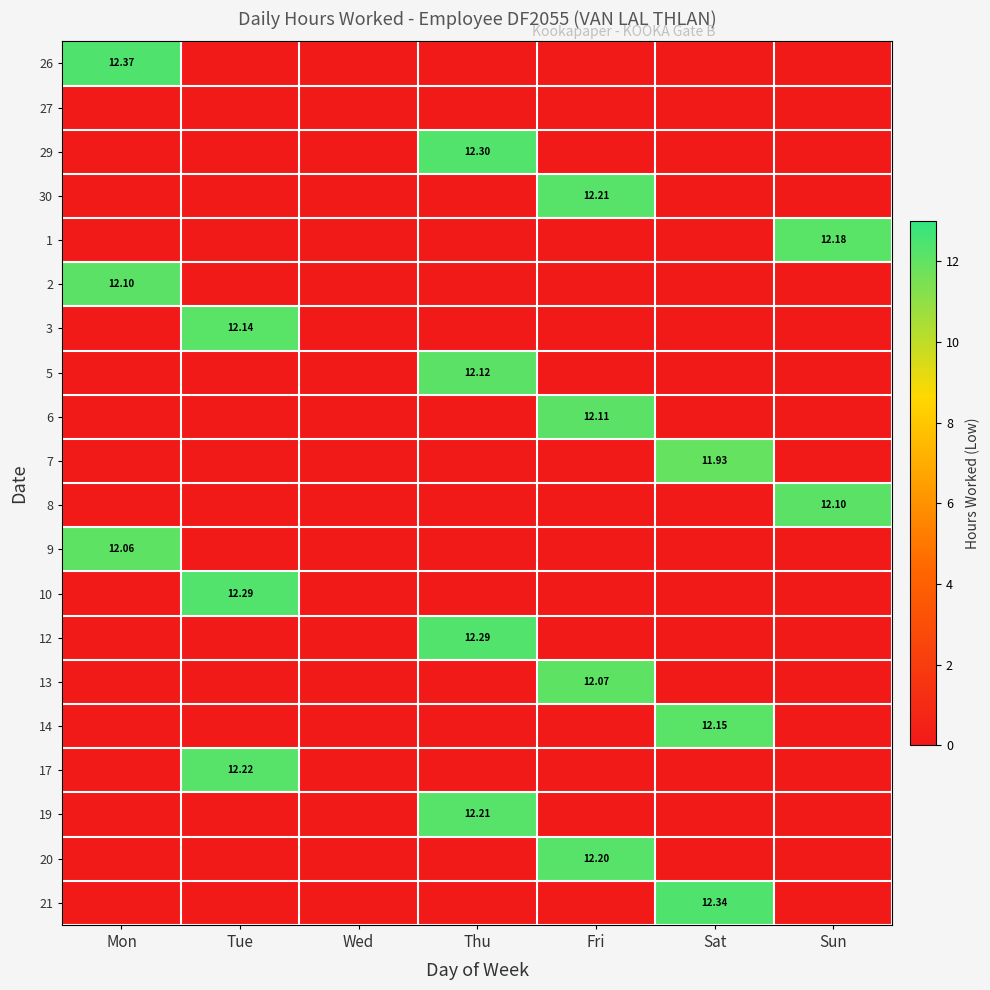

At how many categories does at least one series exceed 4?

6